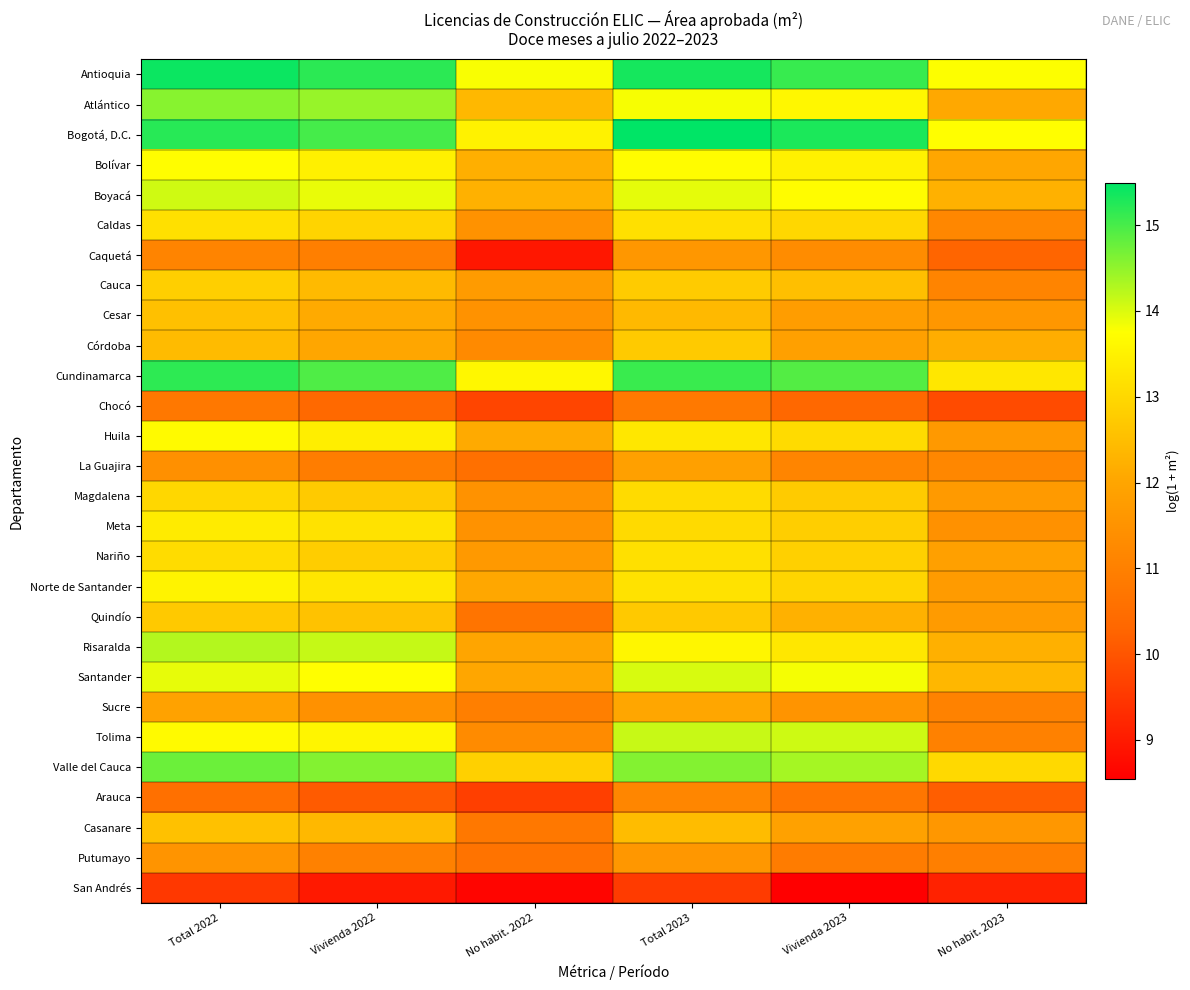

Between No habit. 2023 and Total 2023, which is larger?

Total 2023